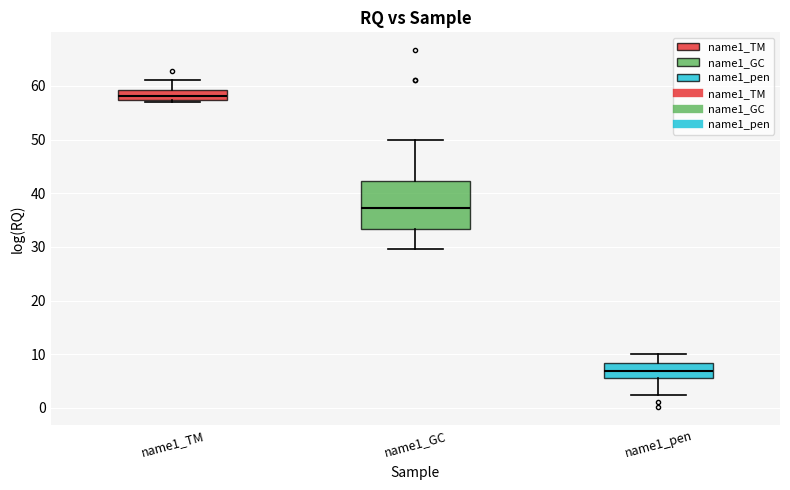

Where does the upper whisker of the box for name1_TM end on the y-axis? The values are not printed on the chart, so give them approximately, as read against the axis.

61